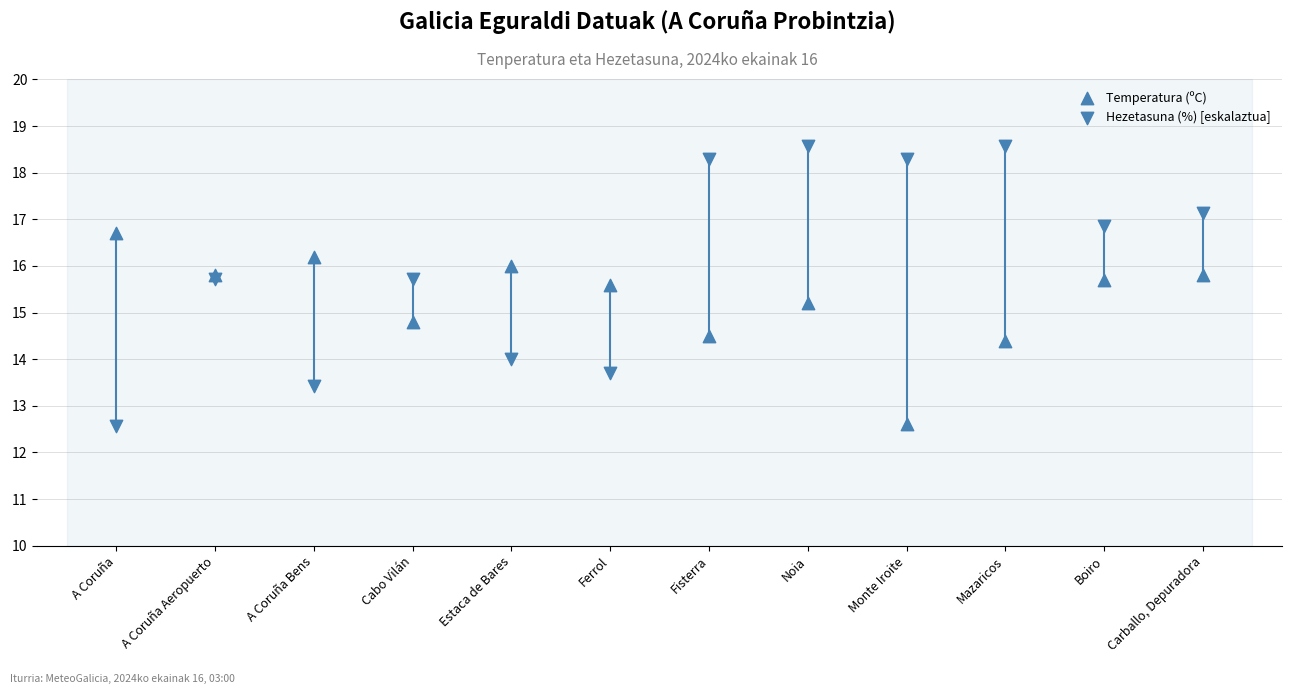

Which series has the widest spread of Y values?

Hezetasuna (%) [eskalaztua]